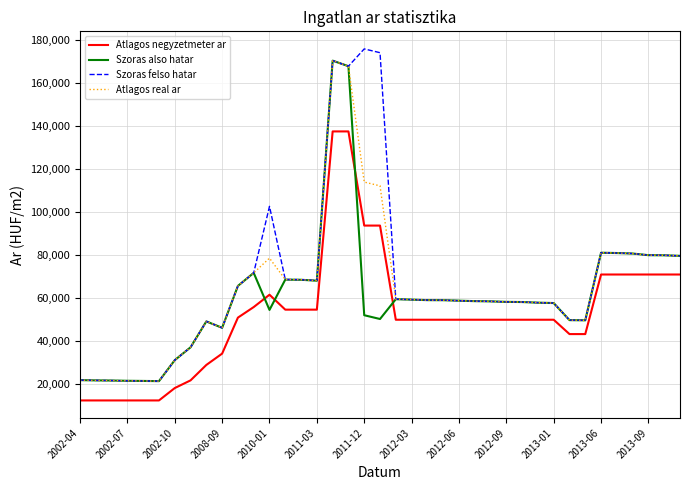

True or false: Atlagos negyzetmeter ar and Atlagos real ar intersect in this chart.

False